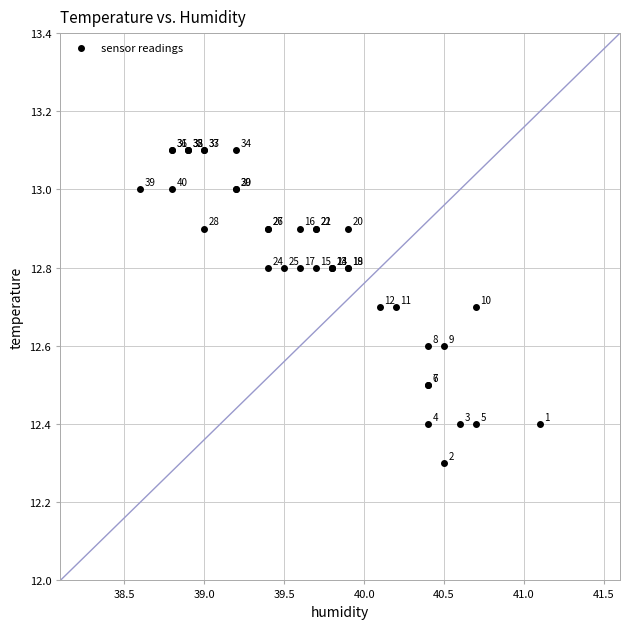

What Y value in the scatter plot is closest to 12?

12.3